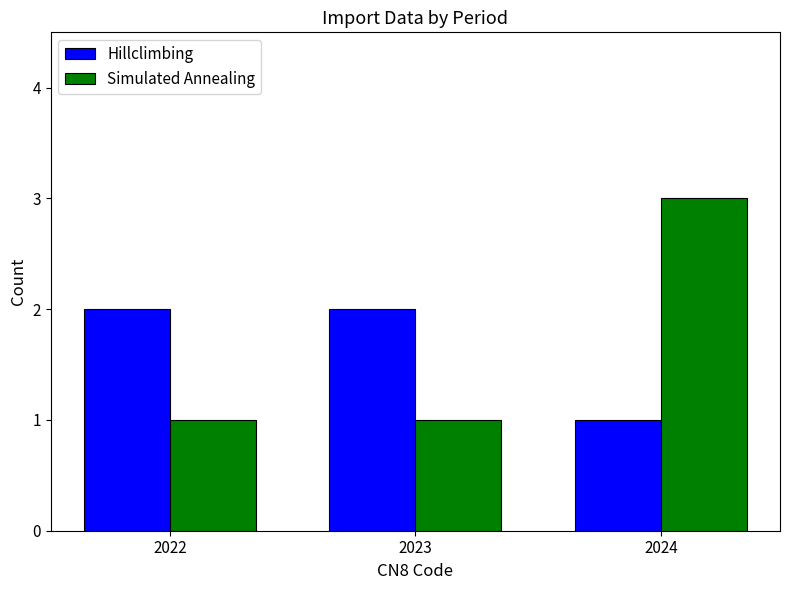

What is the difference between the Simulated Annealing values at 2022 and 2024?

2